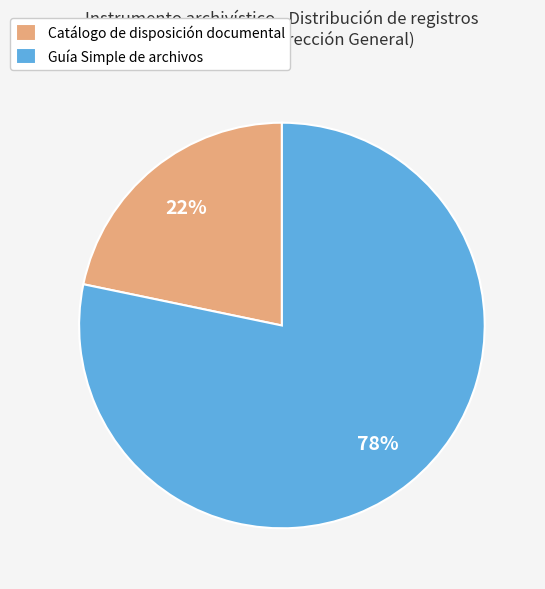

Count the number of slices in the pie.

2